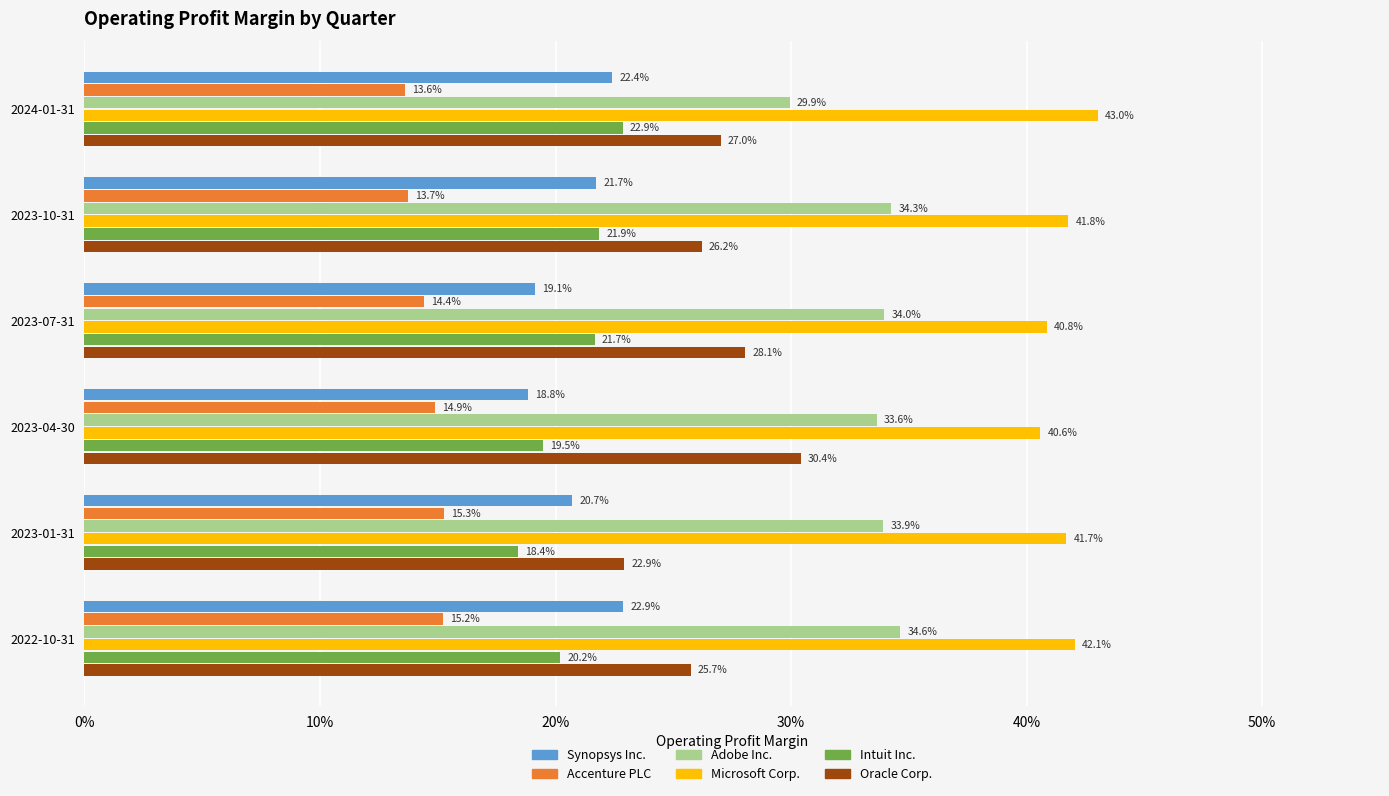

What are all the series names shown in the legend?

Synopsys Inc., Accenture PLC, Adobe Inc., Microsoft Corp., Intuit Inc., Oracle Corp.